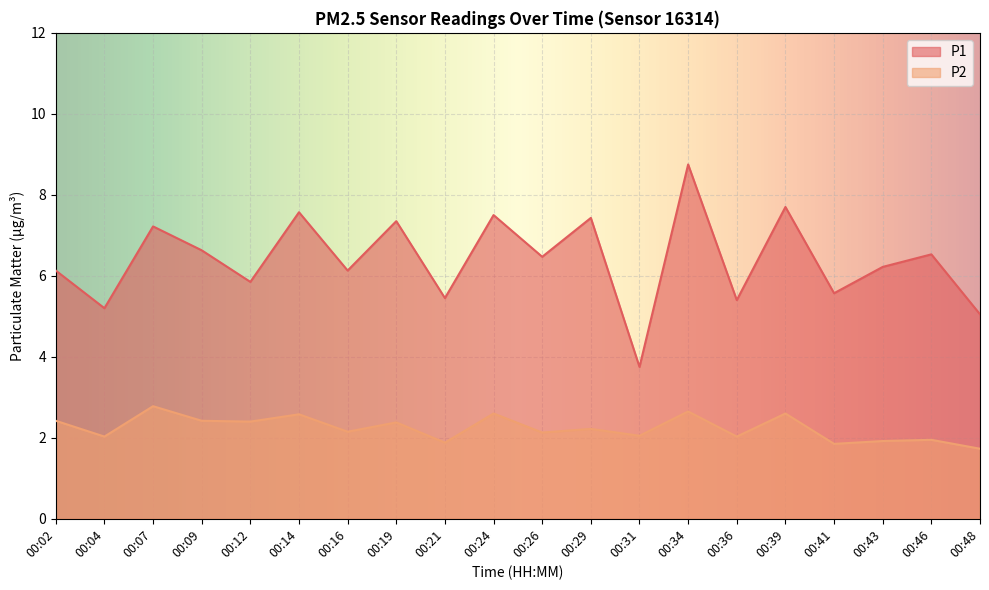

Which series has the largest total across all categories?

P1